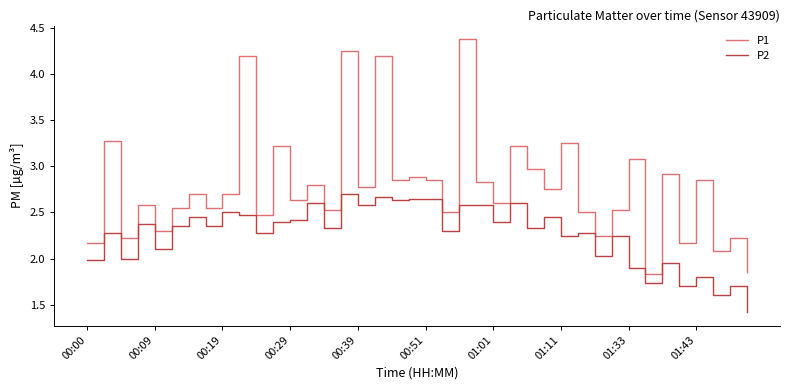

Which series has the widest spread of values?

P1